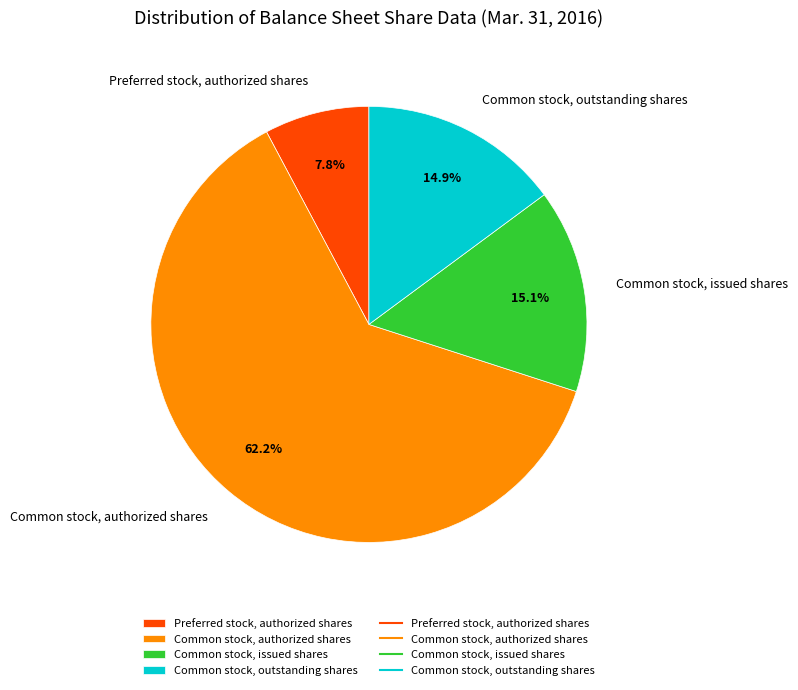

Is there any slice that represents more than half of the pie?

Yes